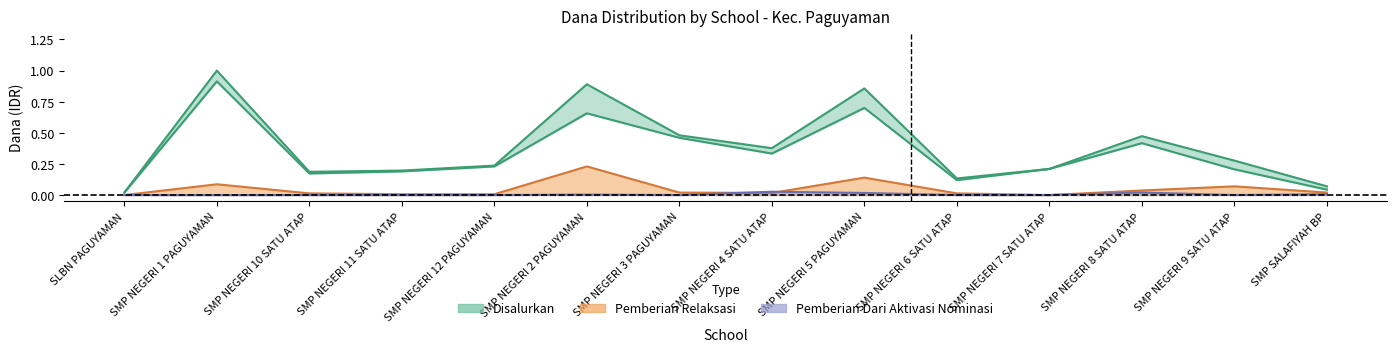

Where is the first local maximum for Disalurkan?

SMP NEGERI 1 PAGUYAMAN